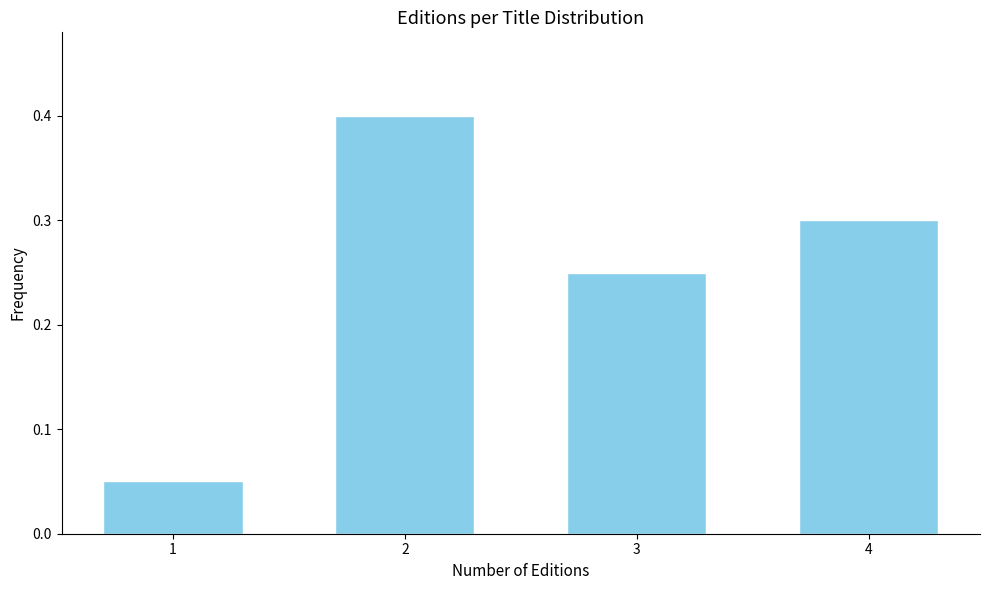

What is the value of the 2nd bar from the left?

0.4